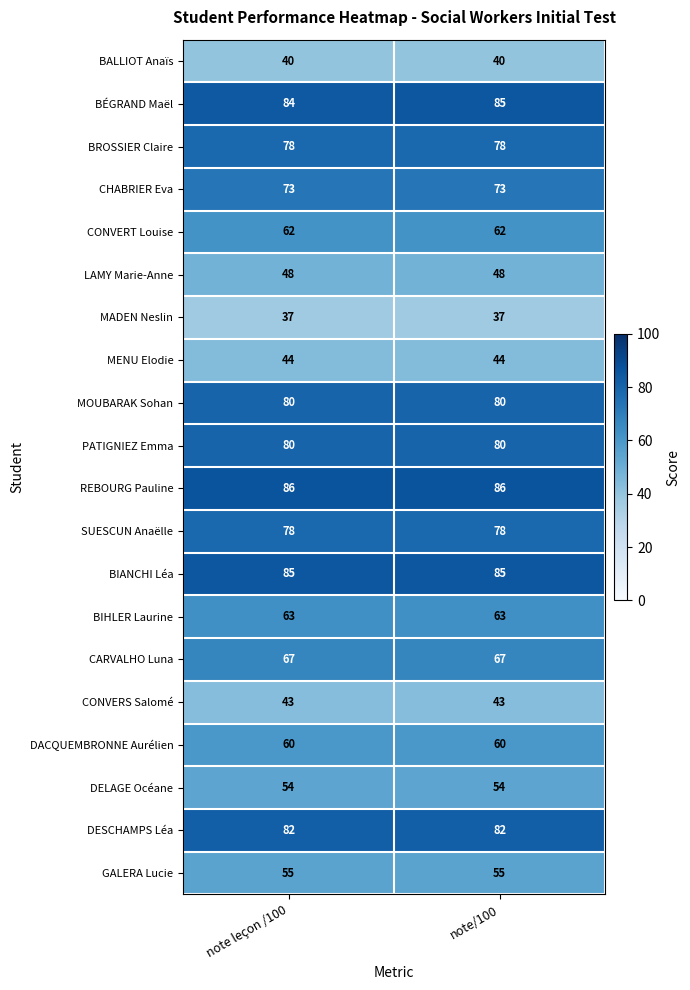

What is the spread (max minus min) of values at note/100?

49